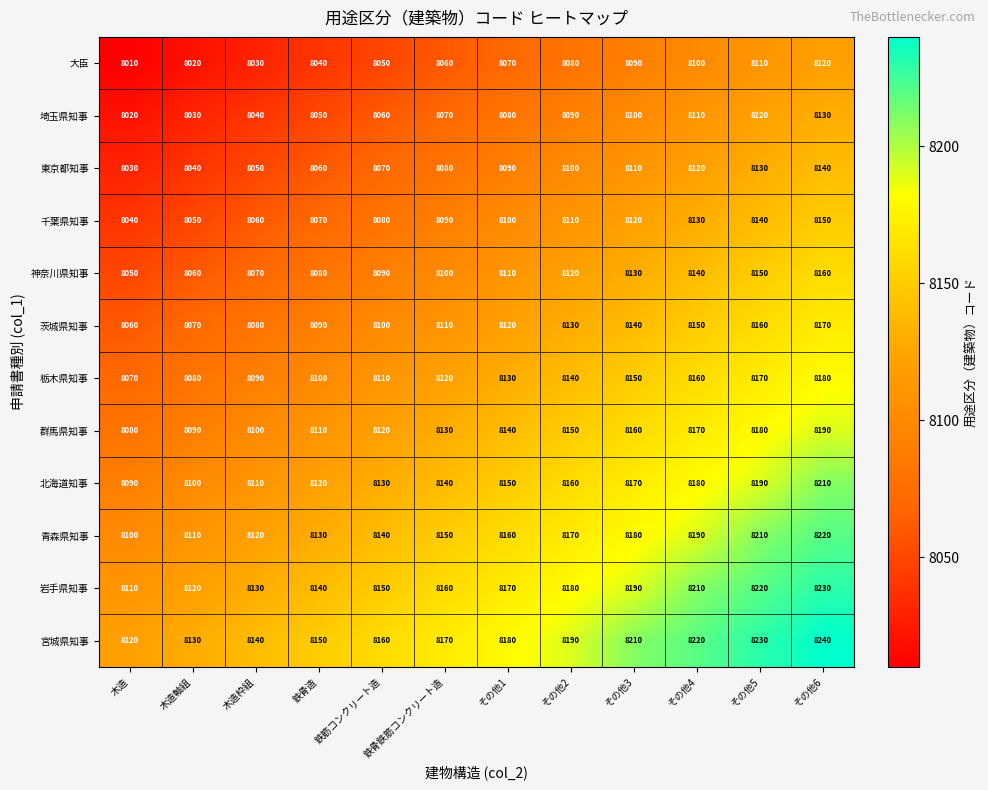

What is the spread (max minus min) of values at 鉄骨鉄筋コンクリート造?

110